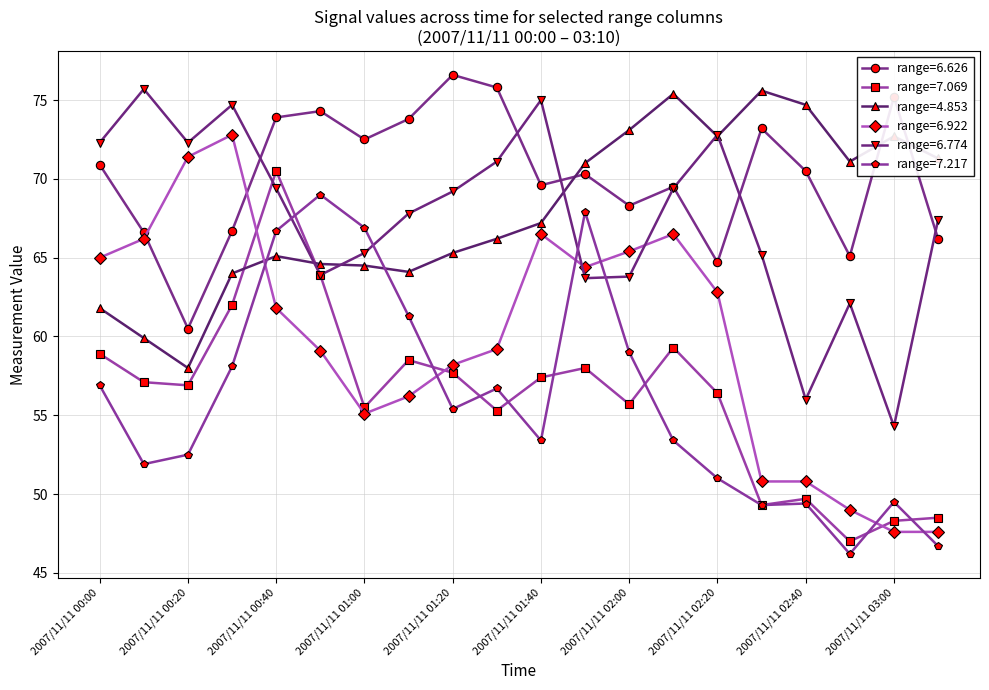

At how many categories does at least one series exceed 53?

20